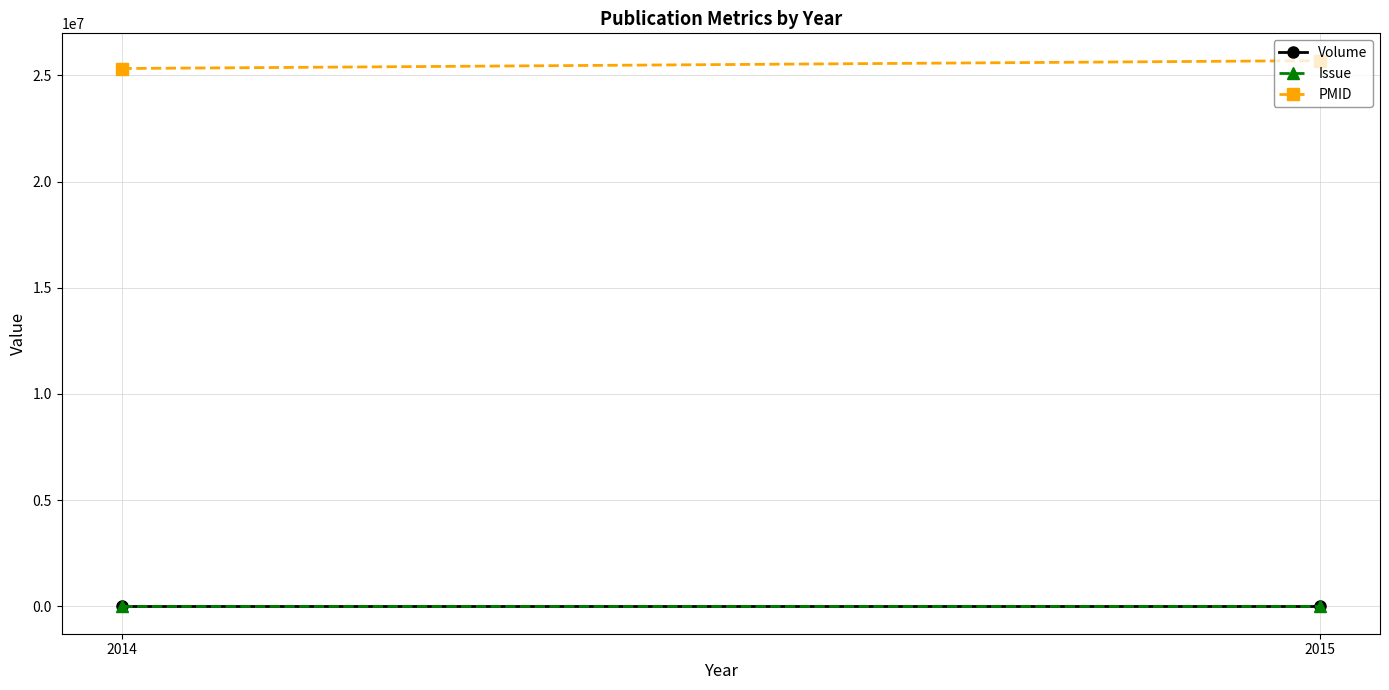

Which series has the largest total across all categories?

PMID